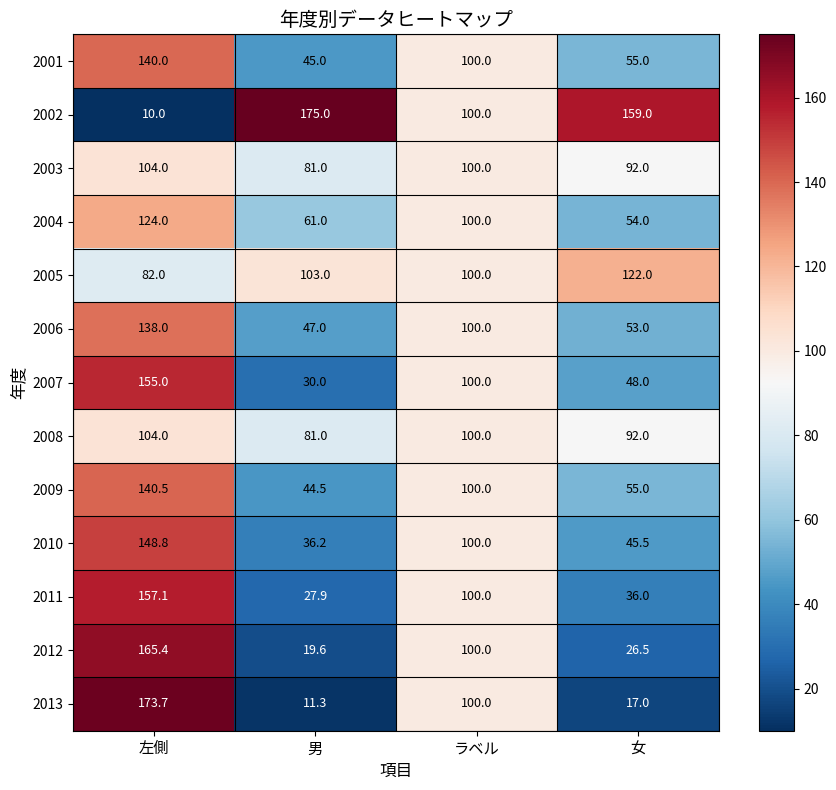

What is the greatest value displayed?

175.0